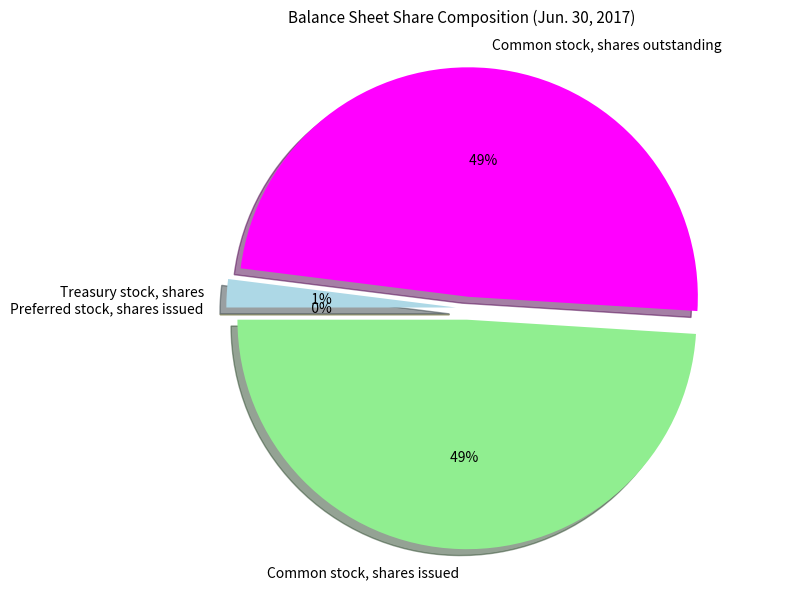

To the nearest percent, what is the difference between the Common stock, shares issued and Treasury stock, shares slice percentages?

47%